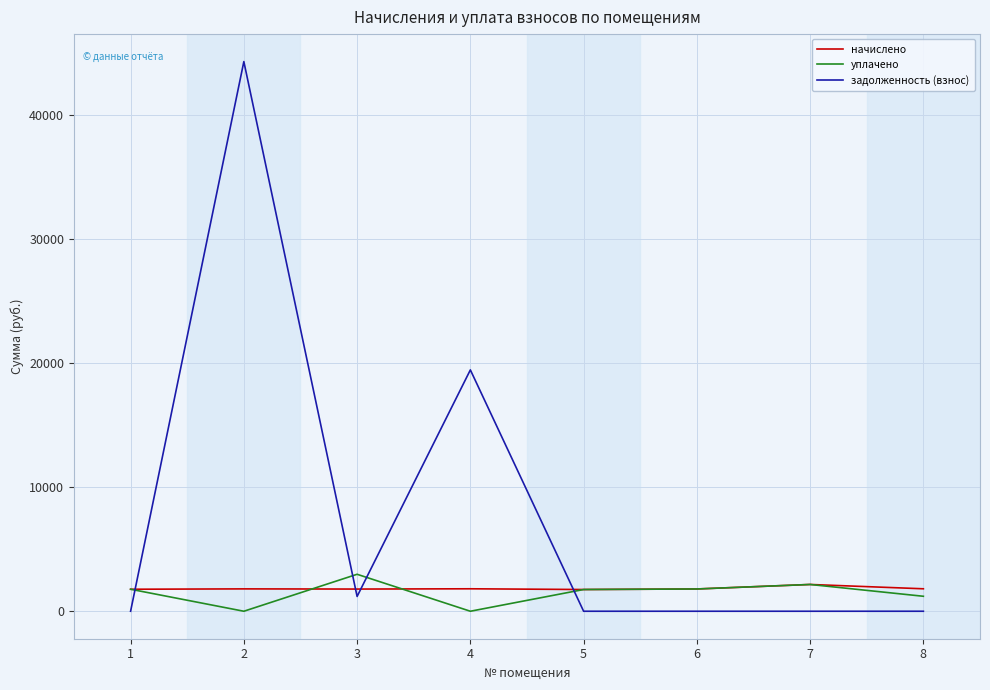

What is the difference between the highest and lowest values at 3?

1789.0